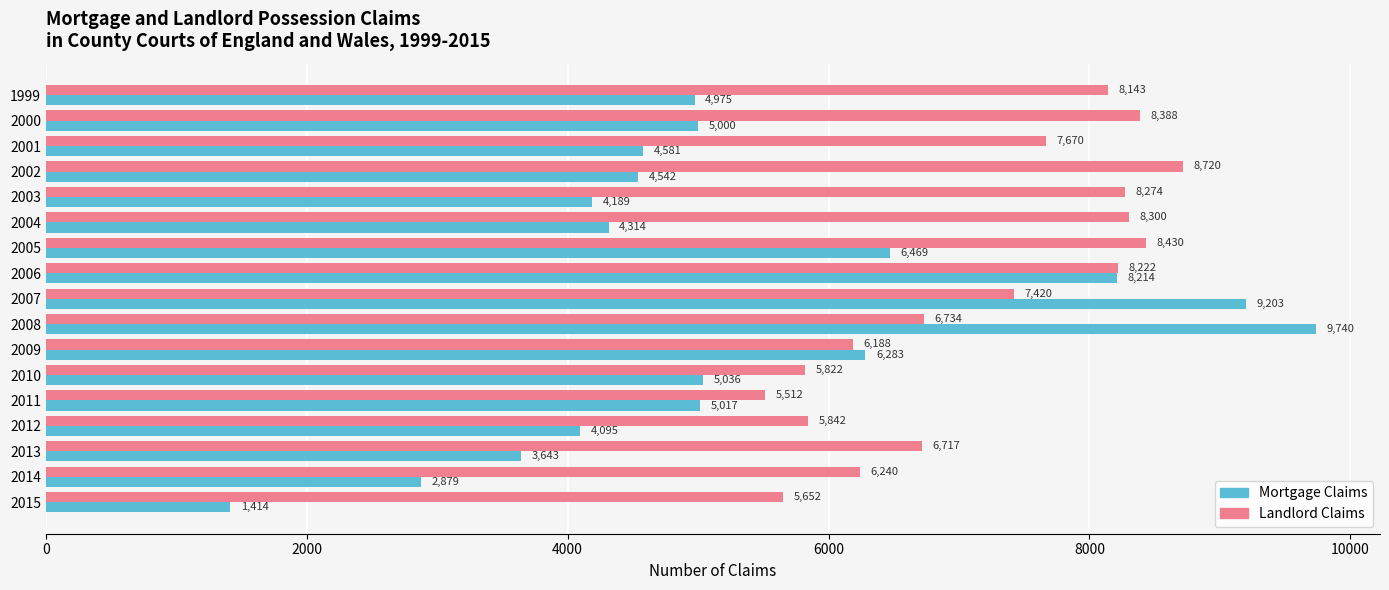

Which category has the lowest value across all series?

2015